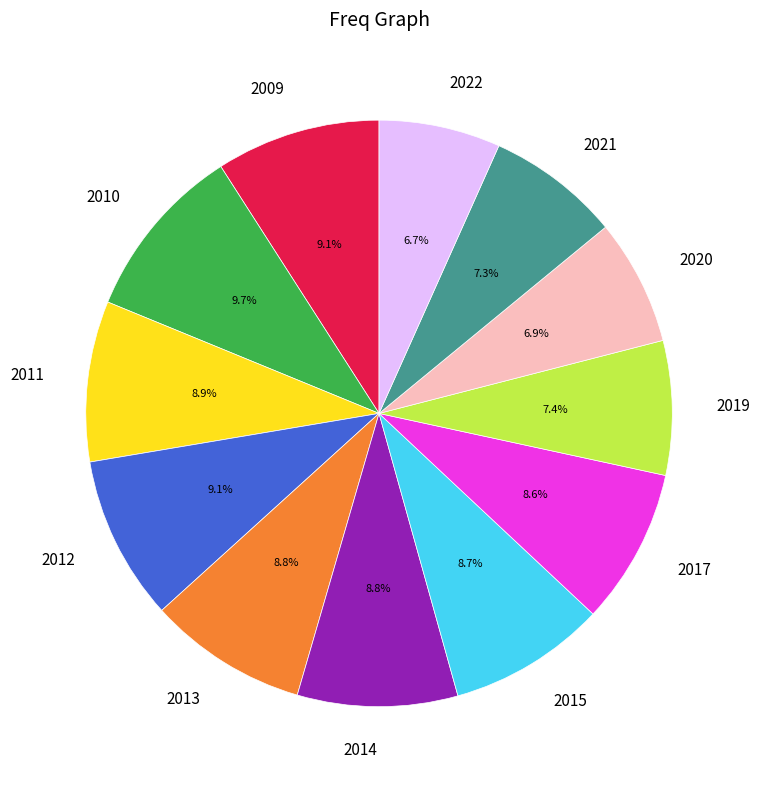

Does 2015 account for over 50% of the chart?

No